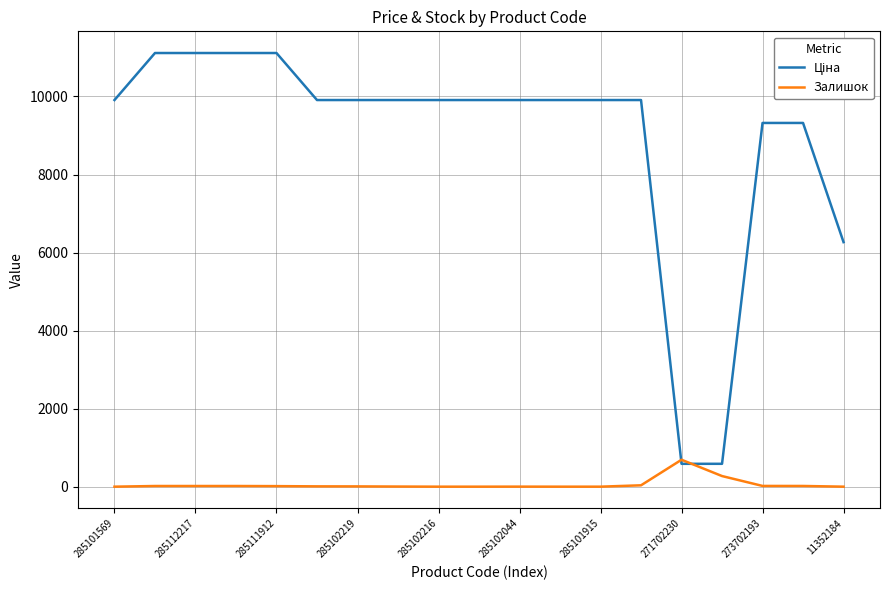

At how many categories does at least one series exceed 4524?

17